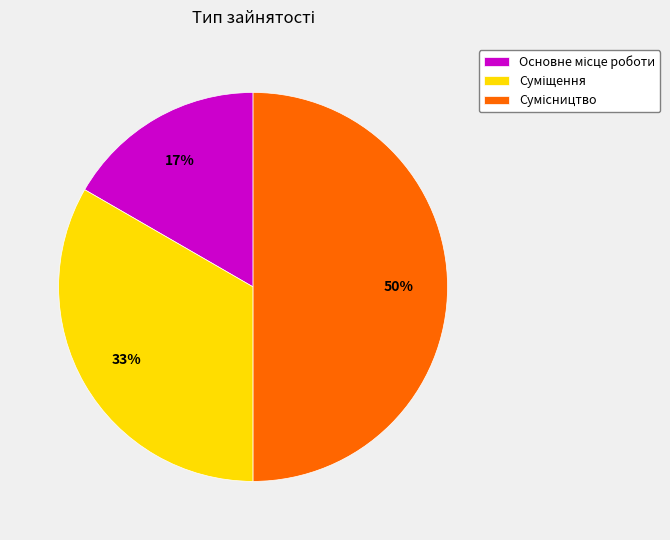

Count the number of slices in the pie.

3